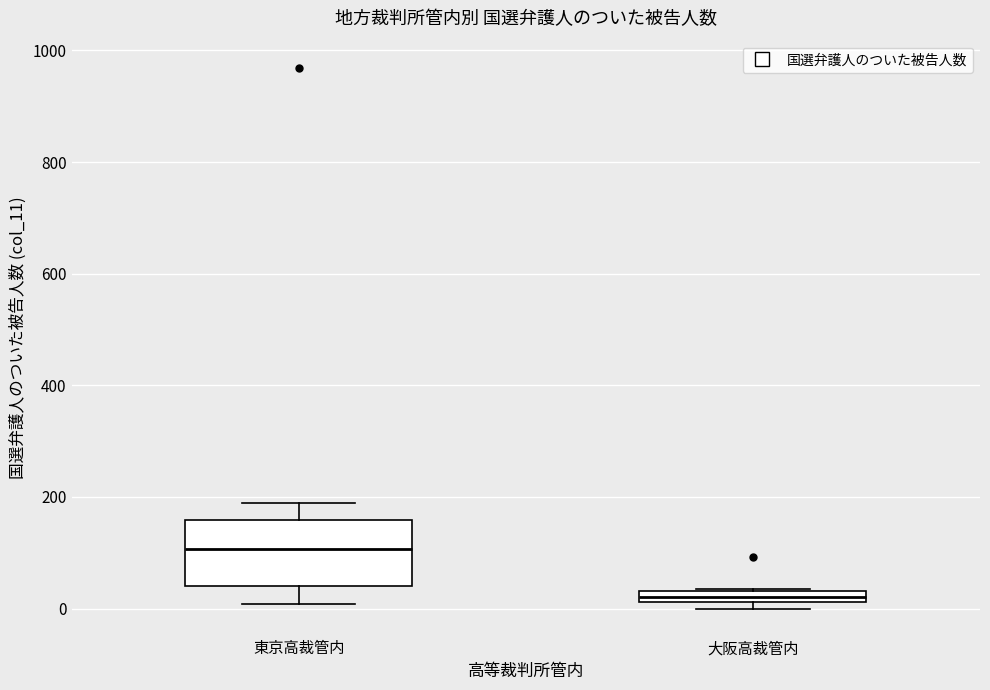

Which box has the lowest median line?

大阪高裁管内